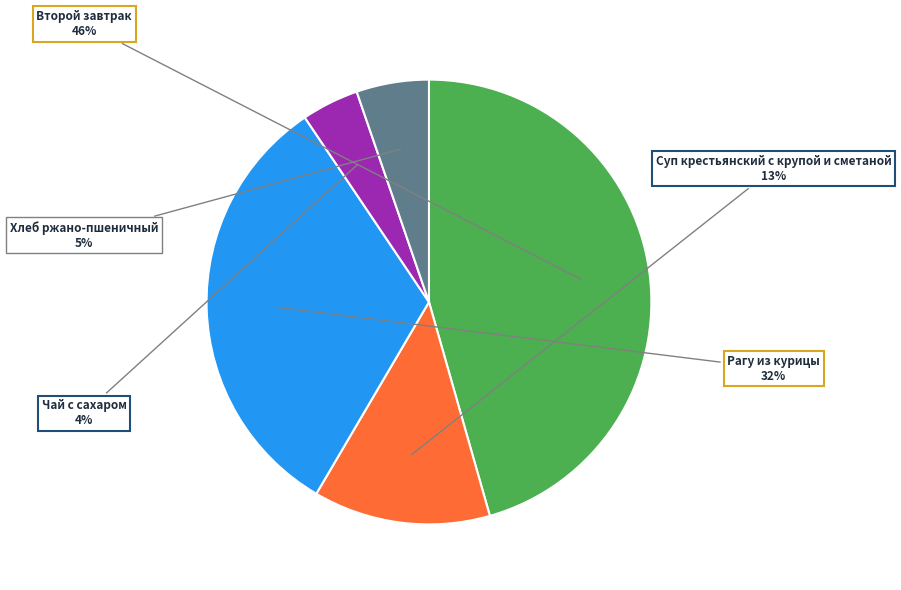

To the nearest percent, what is the average slice percentage?

20%